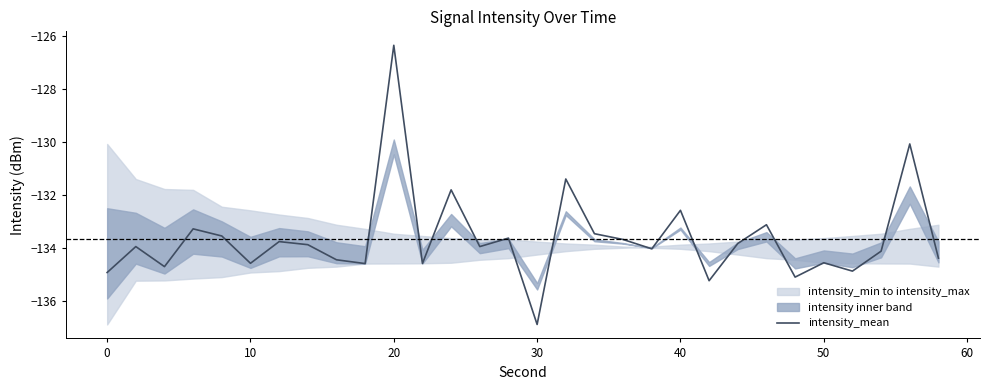

True or false: intensity_mean has a value of -134.9 at 0.

True